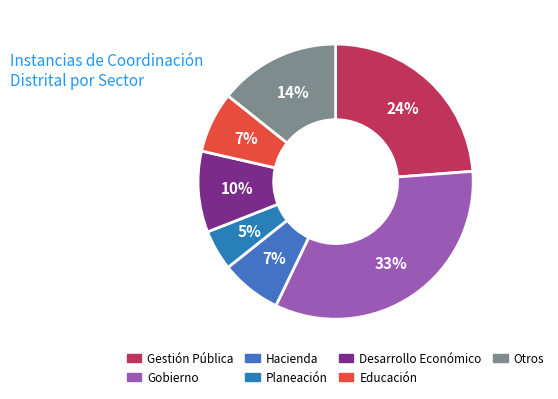

How many slices are in this pie chart?

7